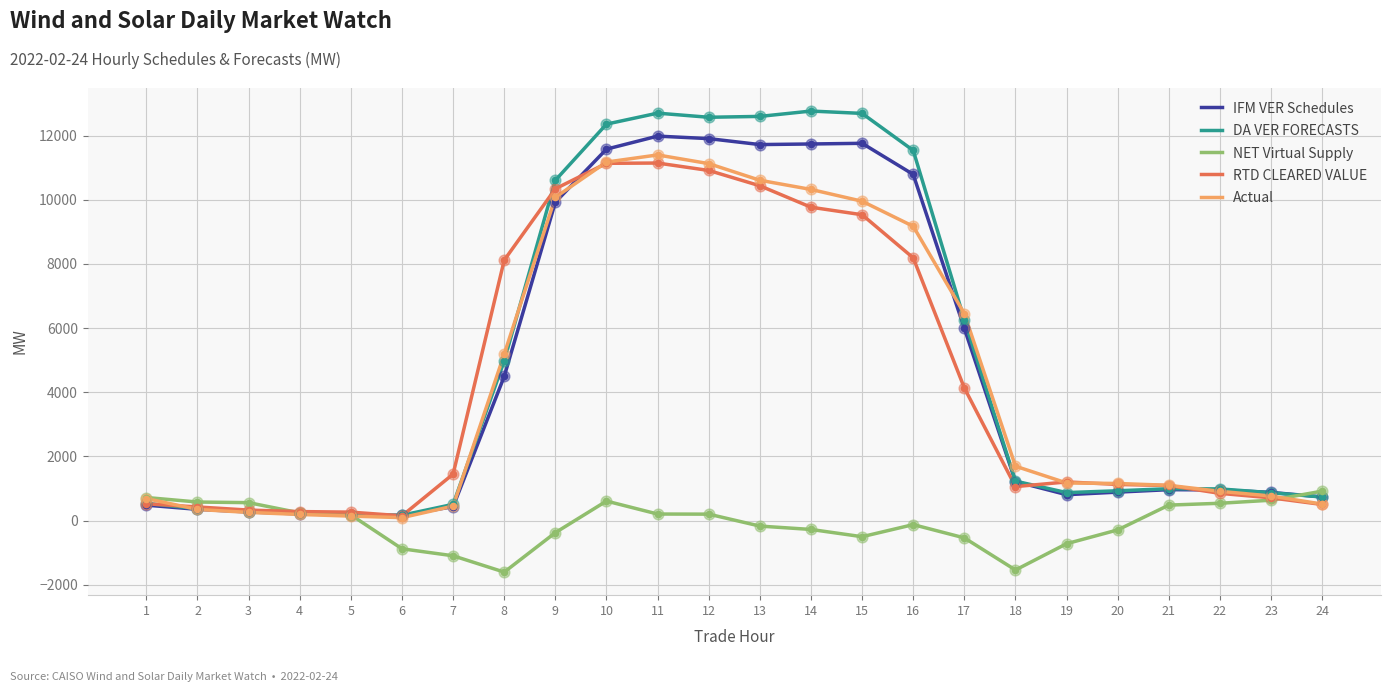

Between 7 and 9, which series saw the biggest shift?

DA VER FORECASTS